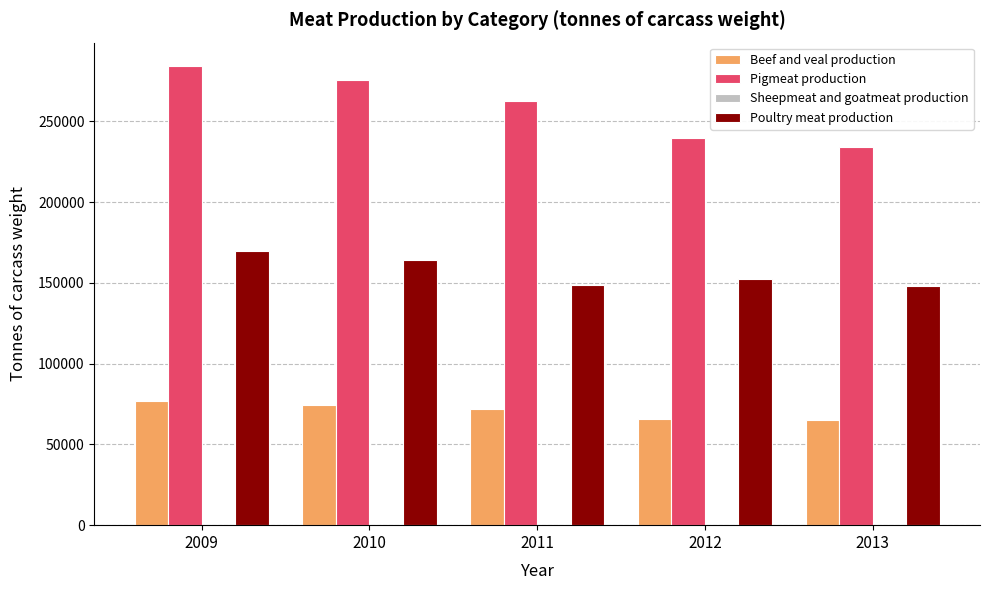

What is the sum of all Poultry meat production values?

783333.8